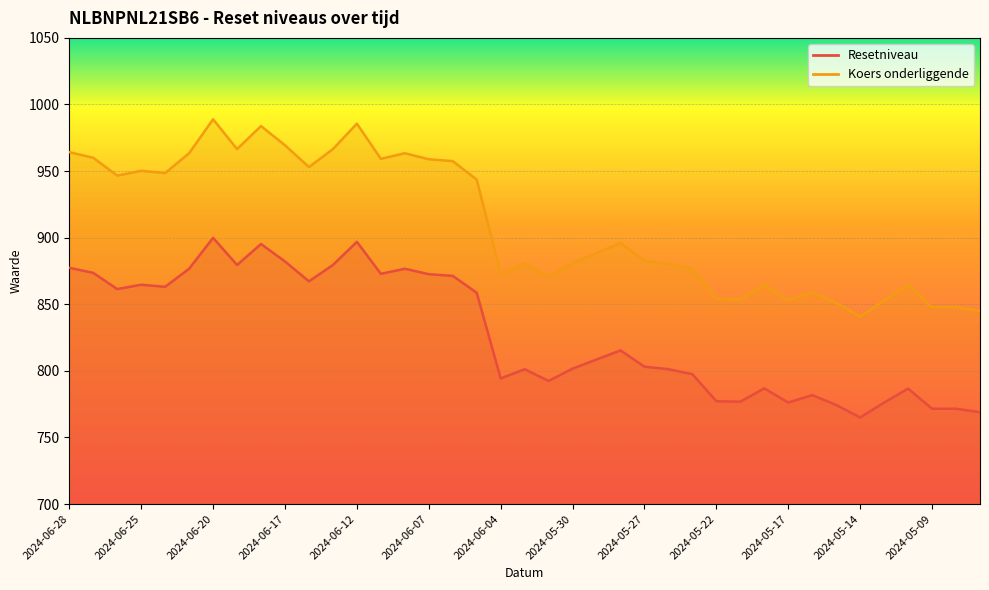

The value of Koers onderliggende at 2024-05-08 is 1274.7. True or false?

False